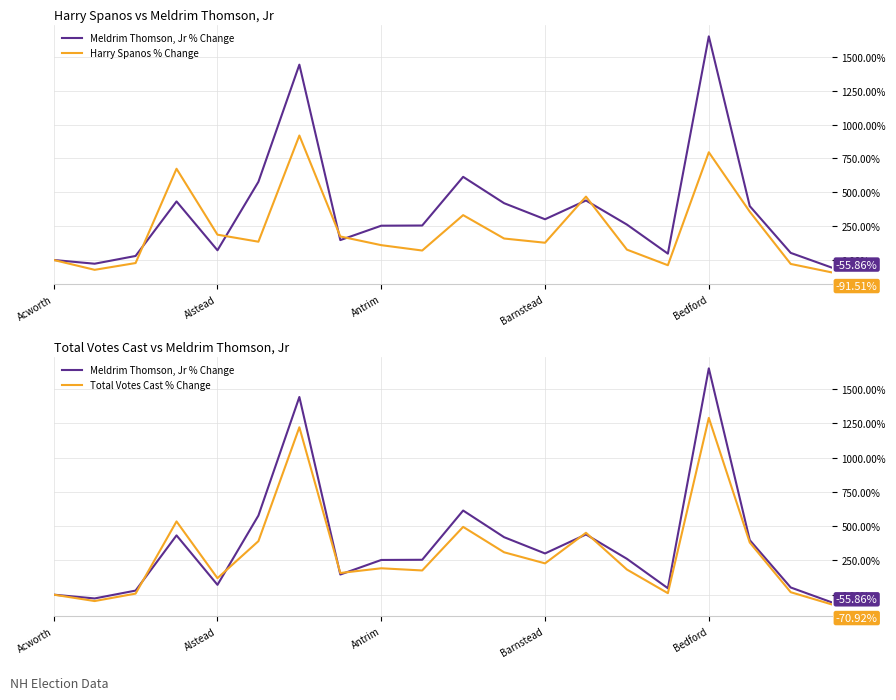

What is the difference between the Harry Spanos % Change values at 6 and 17?

562.3